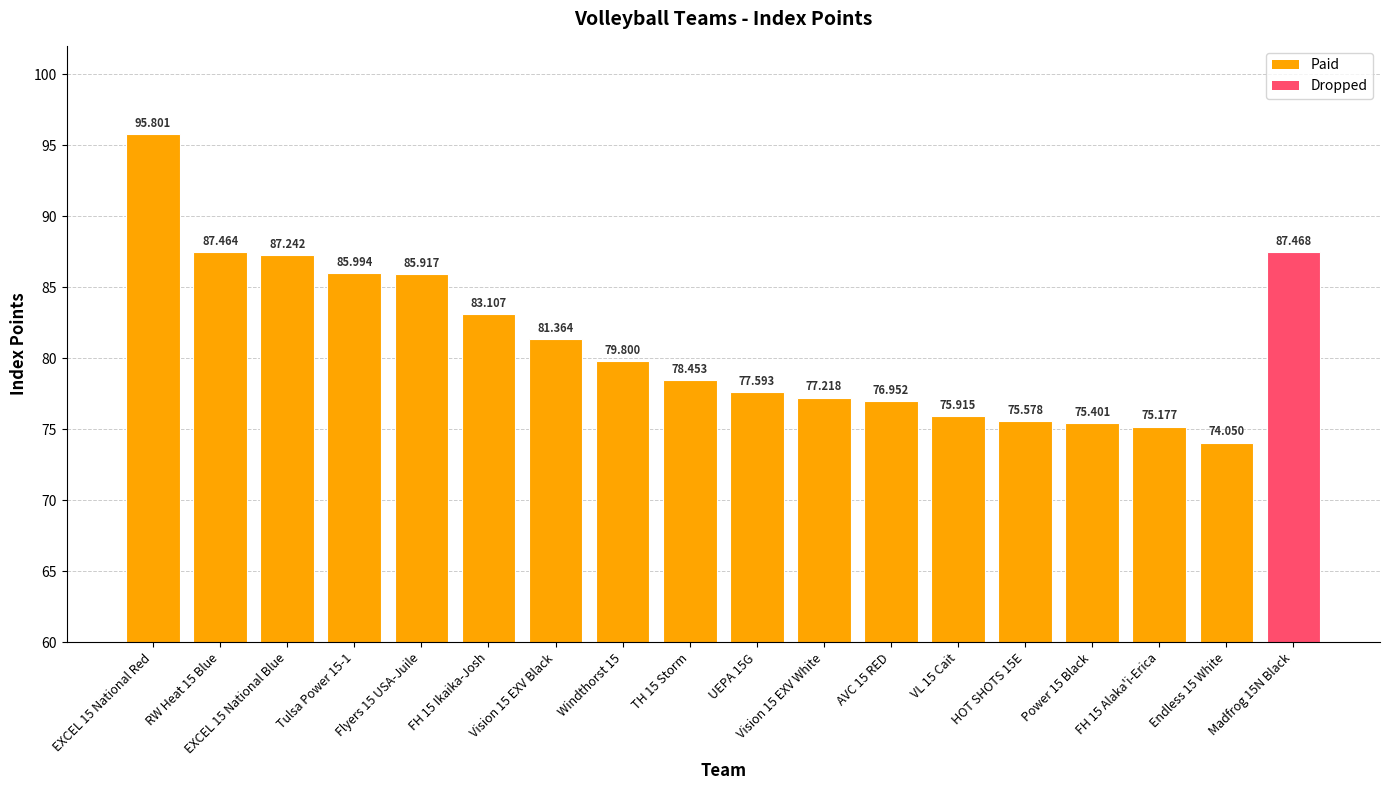

What is the label of the 14th bar from the right?

Flyers 15 USA-Juile